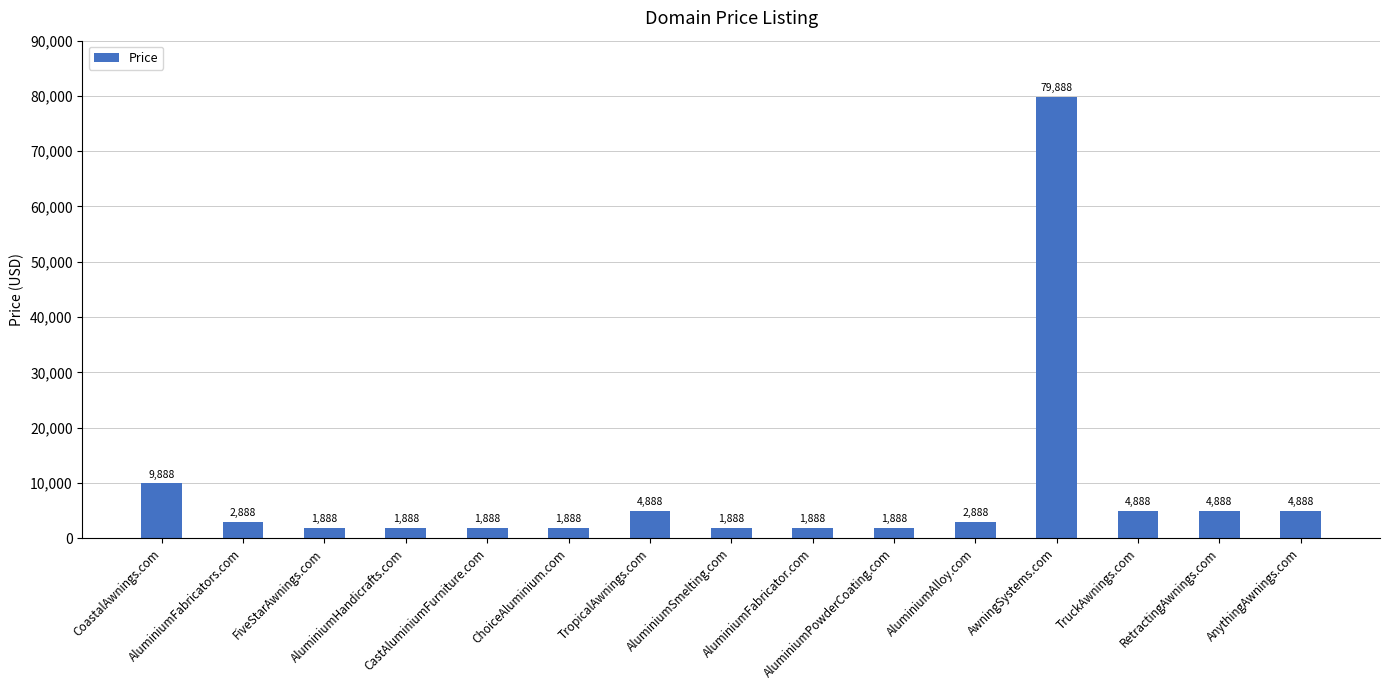

What is the difference between the maximum and minimum values?

78000